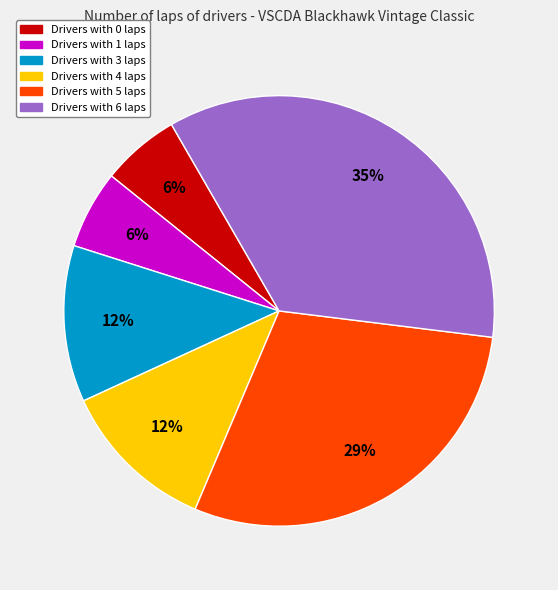

Does any single category account for the majority?

No